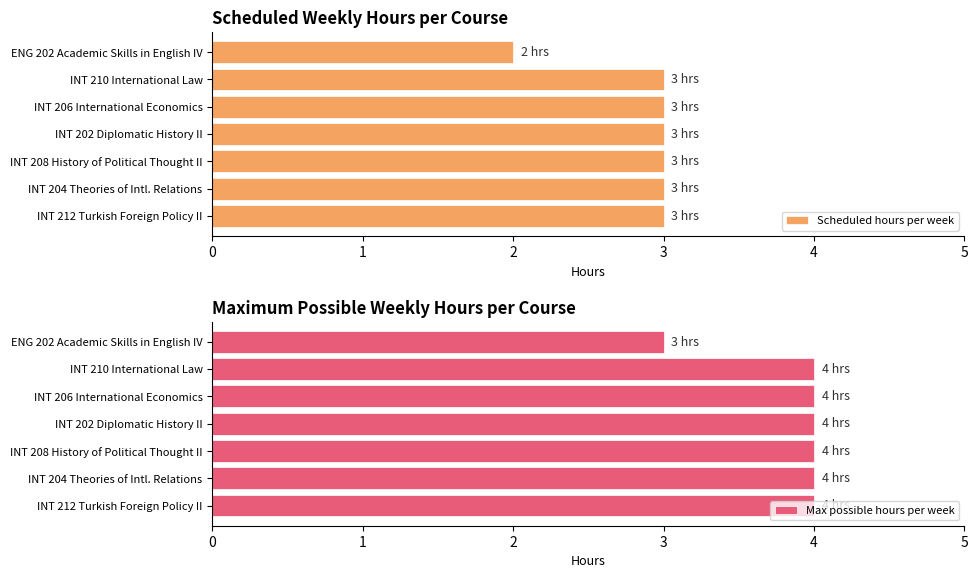

What are all the series names shown in the legend?

Scheduled hours per week, Max possible hours per week